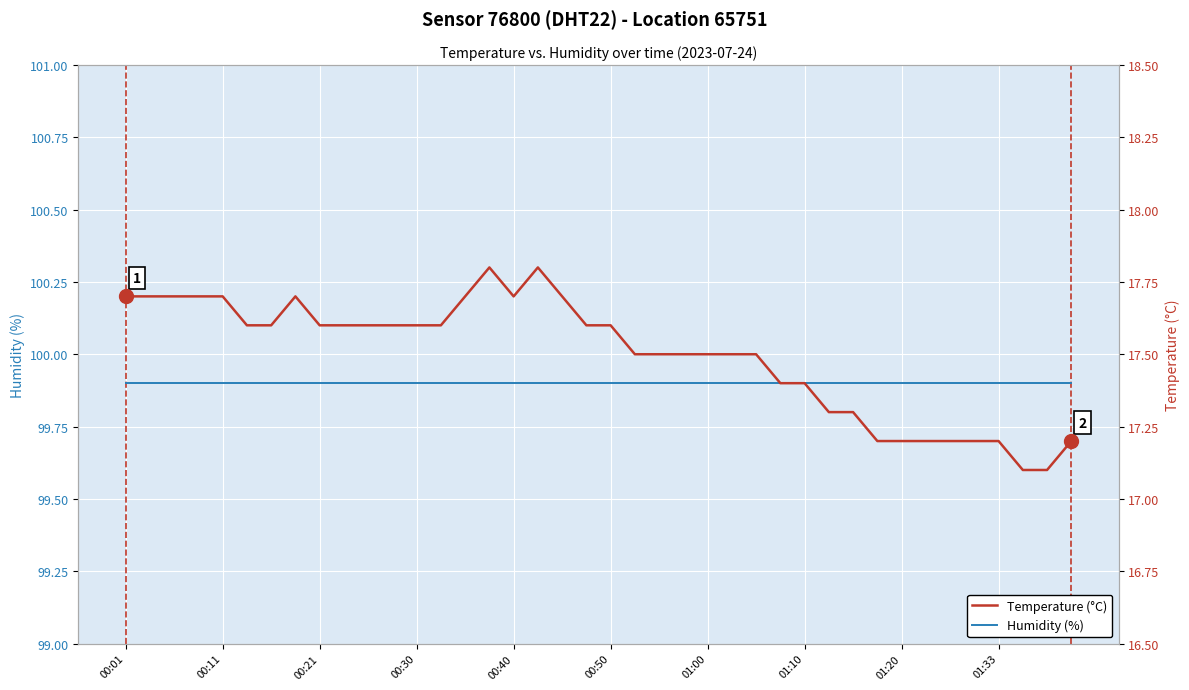

True or false: Humidity (%) has more than 1 interior local peaks.

False